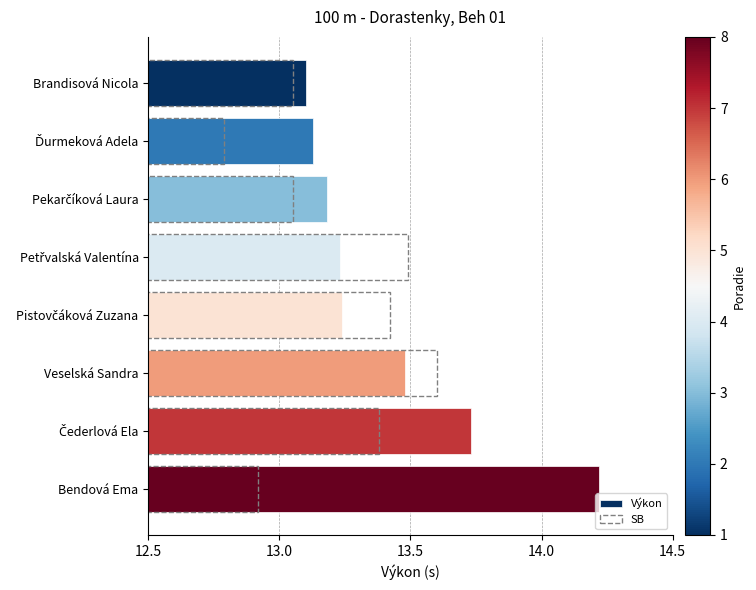

Are the bars horizontal?

Yes